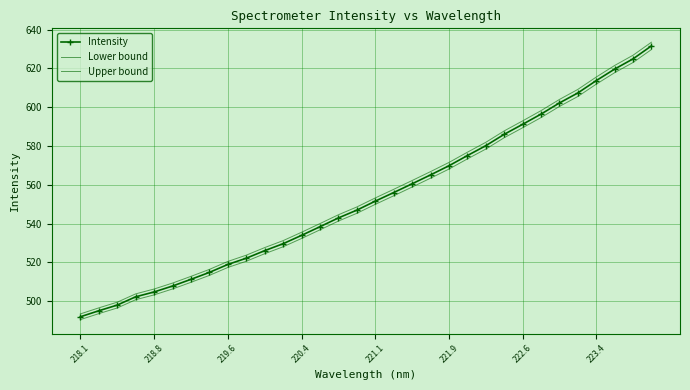

What is the maximum value shown in the chart?

633.5